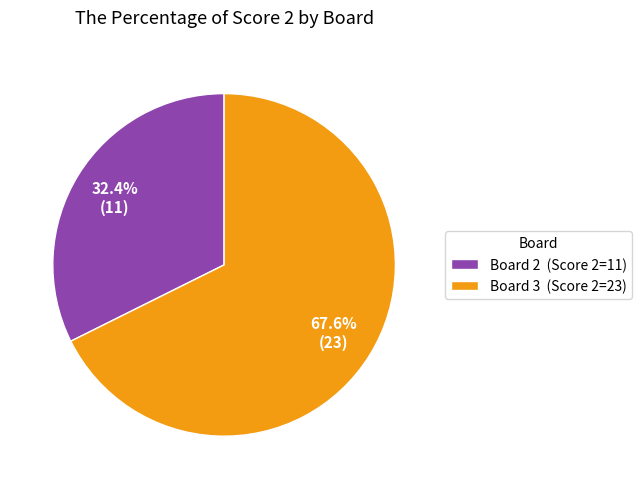

Does Board 2 (Score 2=11) represent more than half of the total?

No